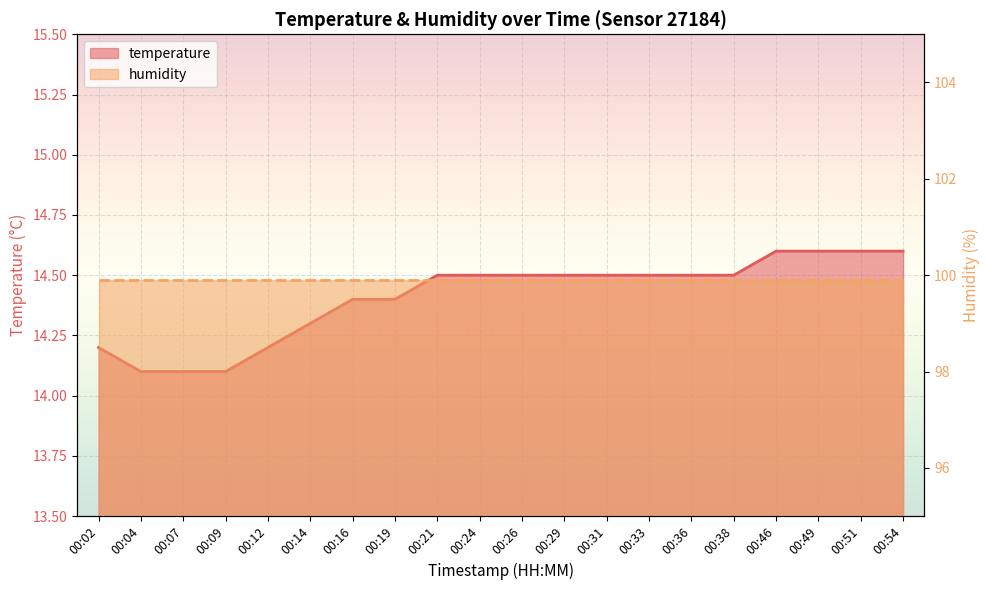

Reading left to right, list all the values displayed in this chart.

00:02=14.2	00:04=14.1	00:07=14.1	00:09=14.1	00:12=14.2	00:14=14.3	00:16=14.4	00:19=14.4	00:21=14.5	00:24=14.5	00:26=14.5	00:29=14.5	00:31=14.5	00:33=14.5	00:36=14.5	00:38=14.5	00:46=14.6	00:49=14.6	00:51=14.6	00:54=14.6